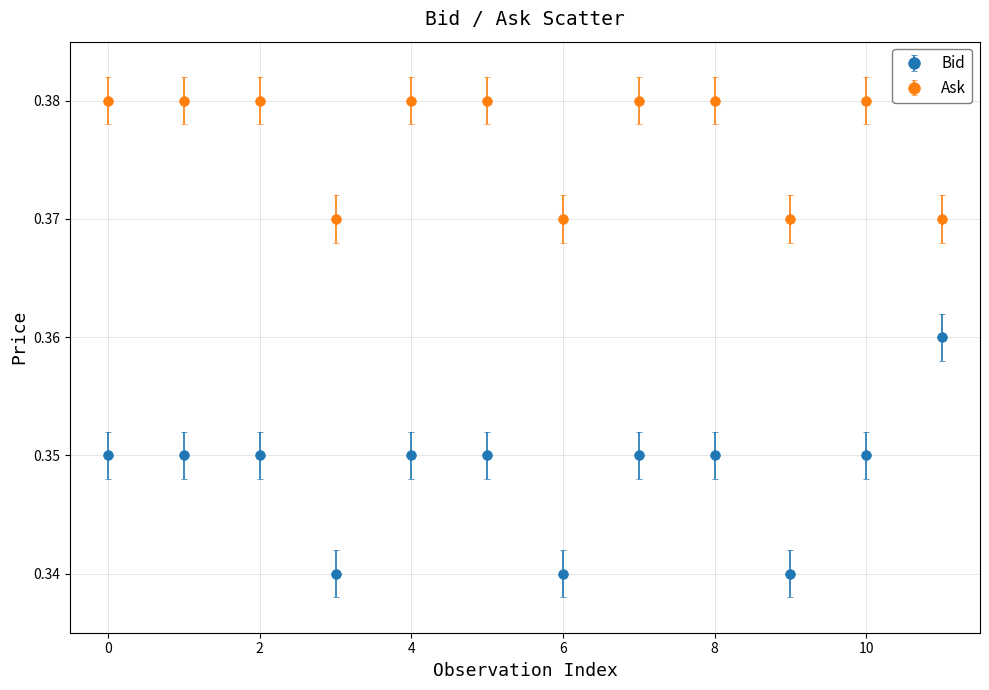

Which series has the widest spread of values?

Bid